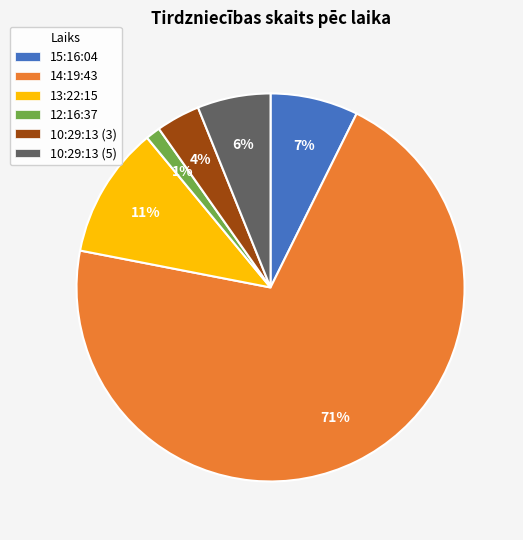

Which category has the biggest portion of the pie?

14:19:43